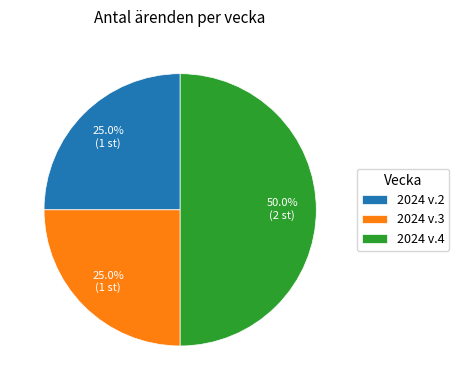

What percentage is the 2024 v.4 slice, to the nearest percent?

50%